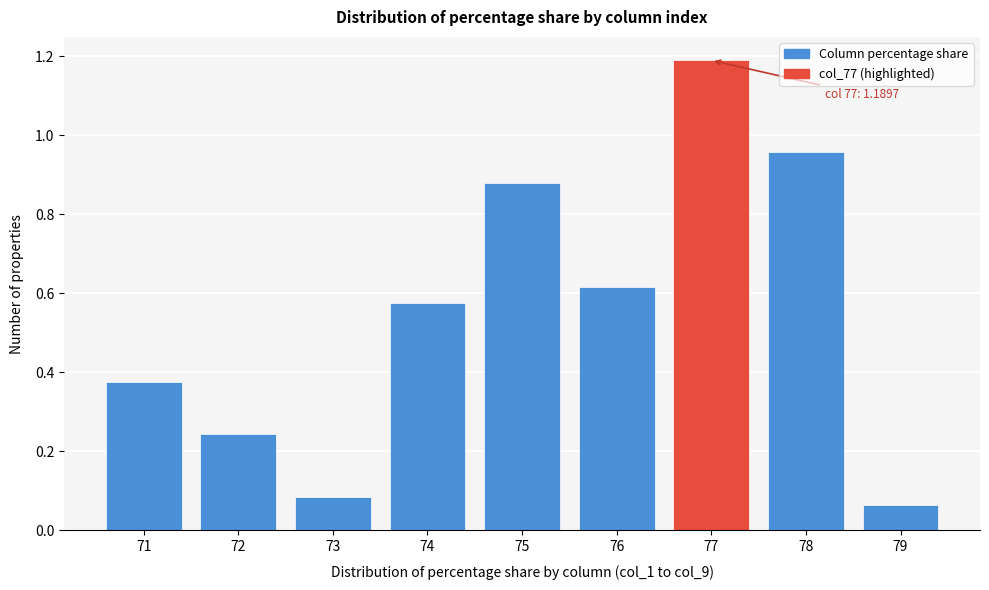

What is the maximum value shown in the chart?

1.2